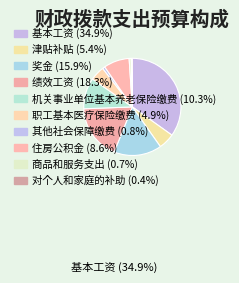

How many slices are in this pie chart?

10